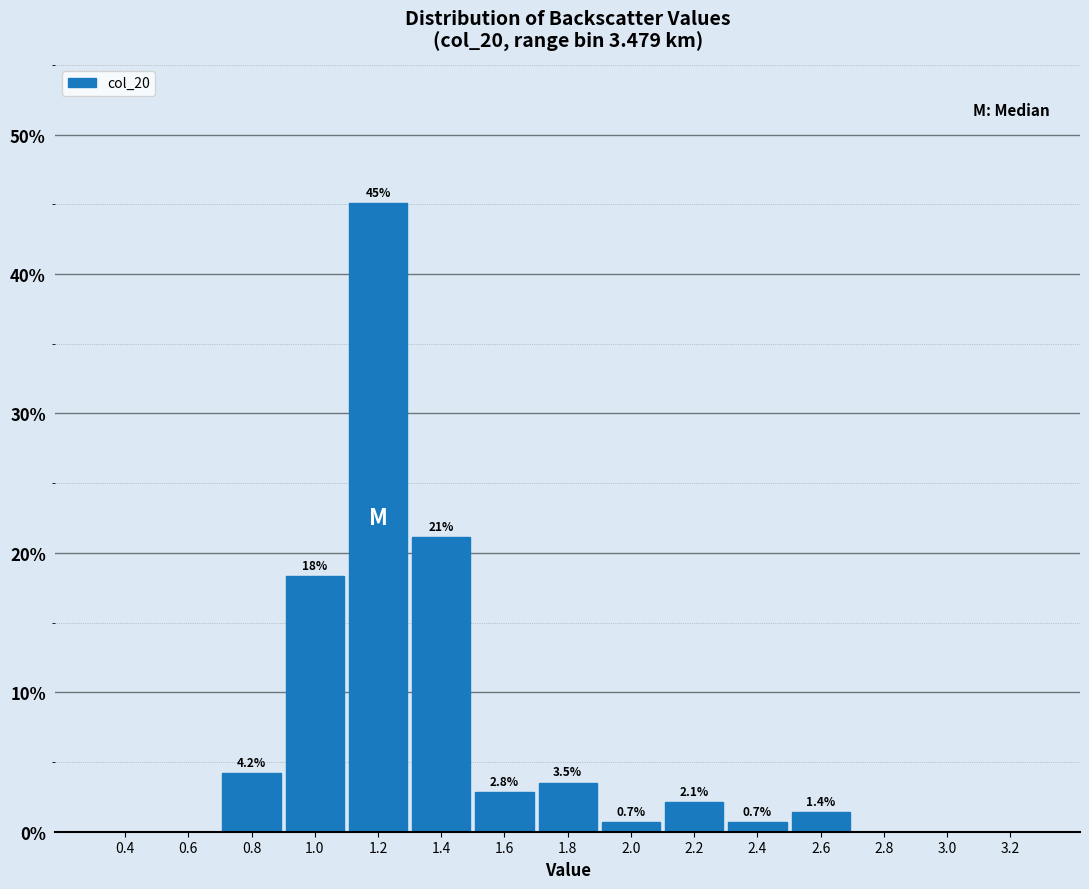

Over which range of the x-axis is the bar tallest?

1.1 to 1.3